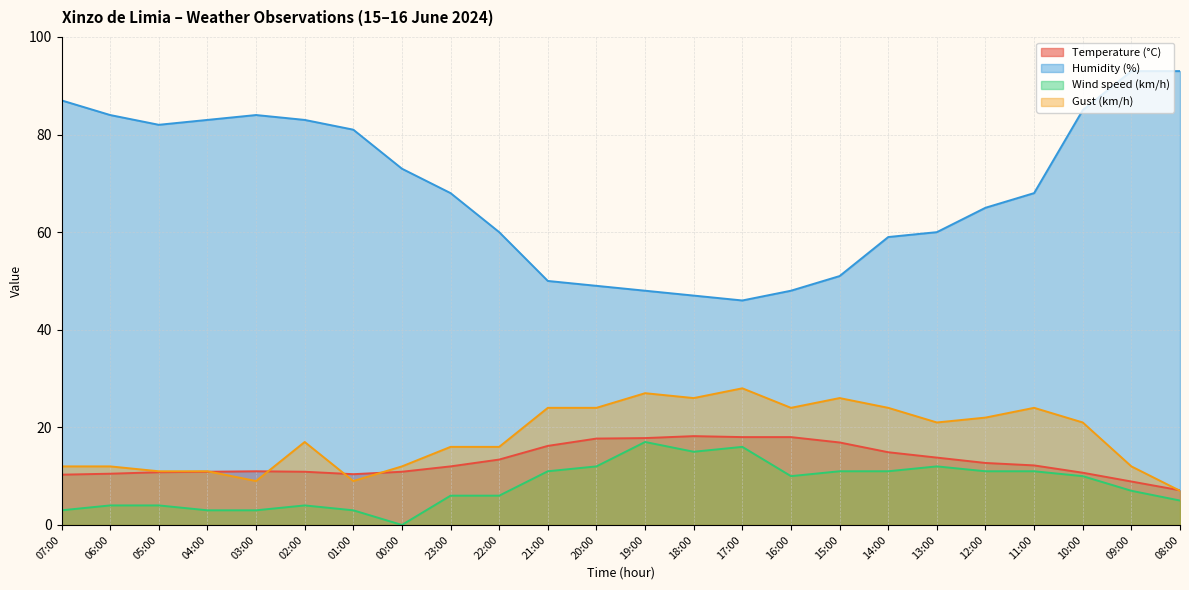

True or false: Wind speed (km/h) has a value of 3.0 at 01:00.

True